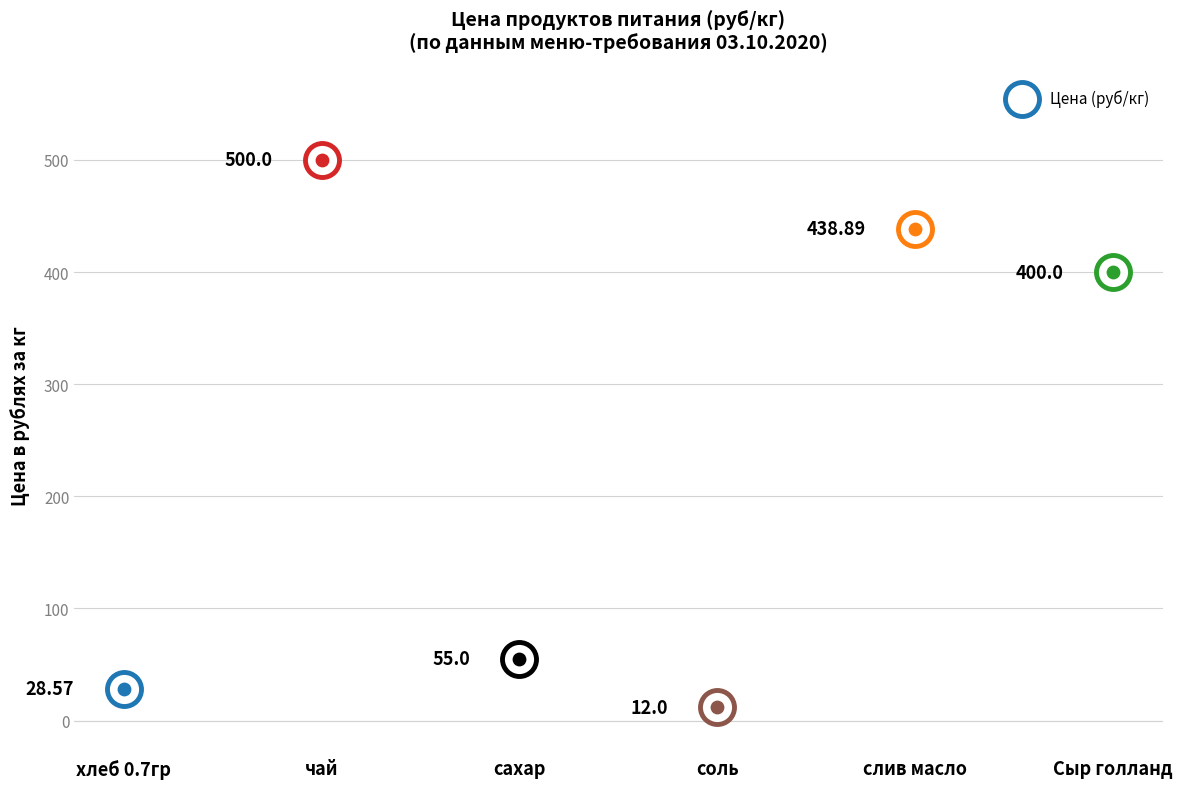

What is the ratio of the value at хлеб 0.7гр to the value at соль?

2.4